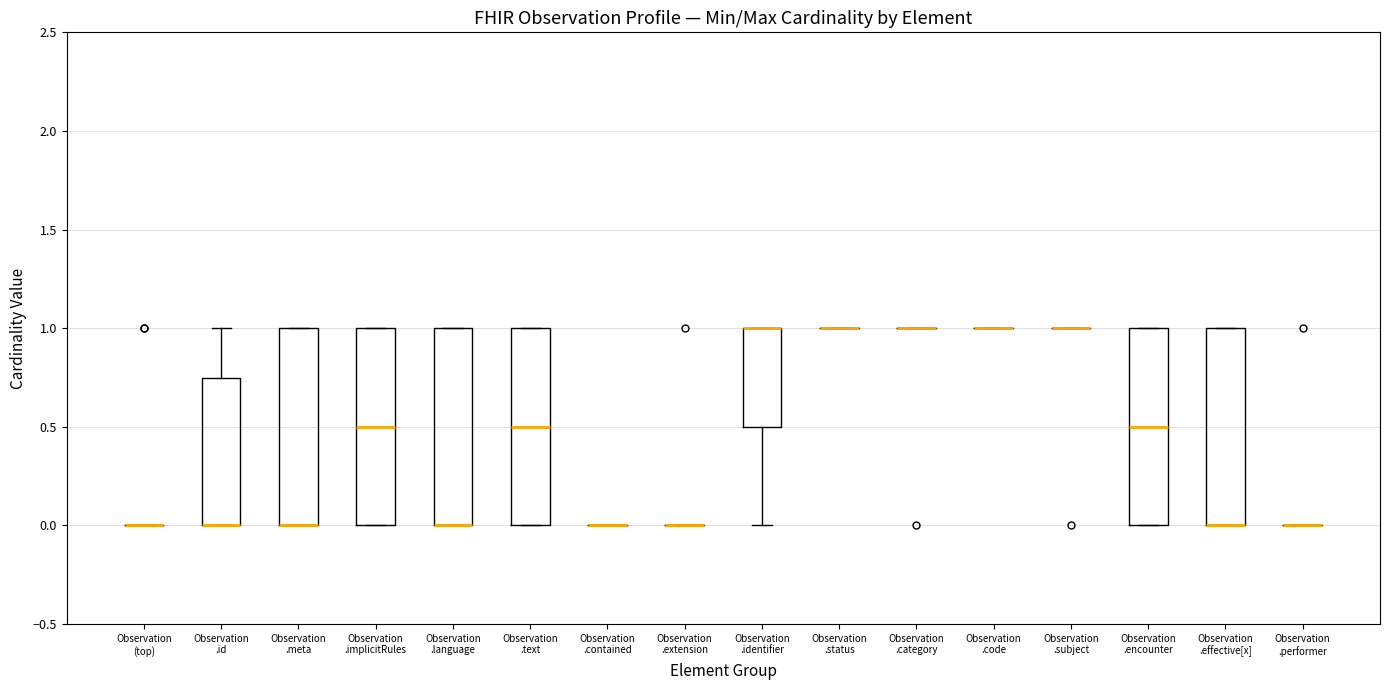

Reading left to right, read every box against the y-axis: the position of its median line, the range the box covers, and the ends of its whiskers. The values are not printed on the chart, so give them approximately, as read against the axis.

Observation (top): box collapsed to a line at 0.00, whiskers 0.00 to 0.00
Observation .id: median 0.00 (drawn on the box's lower edge), box 0.00 to 0.75, whiskers 0.00 to 1.00
Observation .meta: median 0.00 (drawn on the box's lower edge), box 0.00 to 1.00, whiskers 0.00 to 1.00
Observation .implicitRules: median 0.50, box 0.00 to 1.00, whiskers 0.00 to 1.00
Observation .language: median 0.00 (drawn on the box's lower edge), box 0.00 to 1.00, whiskers 0.00 to 1.00
Observation .text: median 0.50, box 0.00 to 1.00, whiskers 0.00 to 1.00
Observation .contained: box collapsed to a line at 0.00, whiskers 0.00 to 0.00
Observation .extension: box collapsed to a line at 0.00, whiskers 0.00 to 0.00
Observation .identifier: median 1.00 (drawn on the box's upper edge), box 0.50 to 1.00, whiskers 0.00 to 1.00
Observation .status: box collapsed to a line at 1.00, whiskers 1.00 to 1.00
Observation .category: box collapsed to a line at 1.00, whiskers 1.00 to 1.00
Observation .code: box collapsed to a line at 1.00, whiskers 1.00 to 1.00
Observation .subject: box collapsed to a line at 1.00, whiskers 1.00 to 1.00
Observation .encounter: median 0.50, box 0.00 to 1.00, whiskers 0.00 to 1.00
Observation .effective[x]: median 0.00 (drawn on the box's lower edge), box 0.00 to 1.00, whiskers 0.00 to 1.00
Observation .performer: box collapsed to a line at 0.00, whiskers 0.00 to 0.00